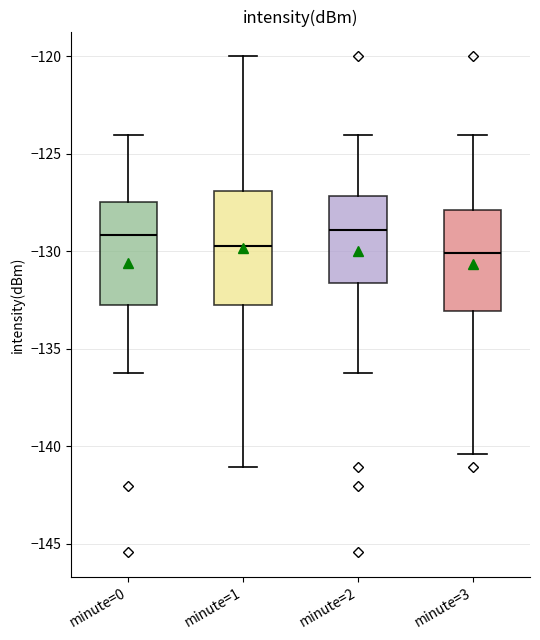

Reading left to right, transcribe this box plot: for each box, give where its median line is, the range the box spans, and where its two whiskers end, as read against the y-axis. The values are not printed on the chart, so give them approximately, as read against the axis.

minute=0: median -129.0, box -133.0 to -127.5, whiskers -136.5 to -124.0
minute=1: median -130.0, box -133.0 to -127.0, whiskers -141.0 to -120.0
minute=2: median -129.0, box -131.5 to -127.0, whiskers -136.5 to -124.0
minute=3: median -130.0, box -133.0 to -128.0, whiskers -140.5 to -124.0